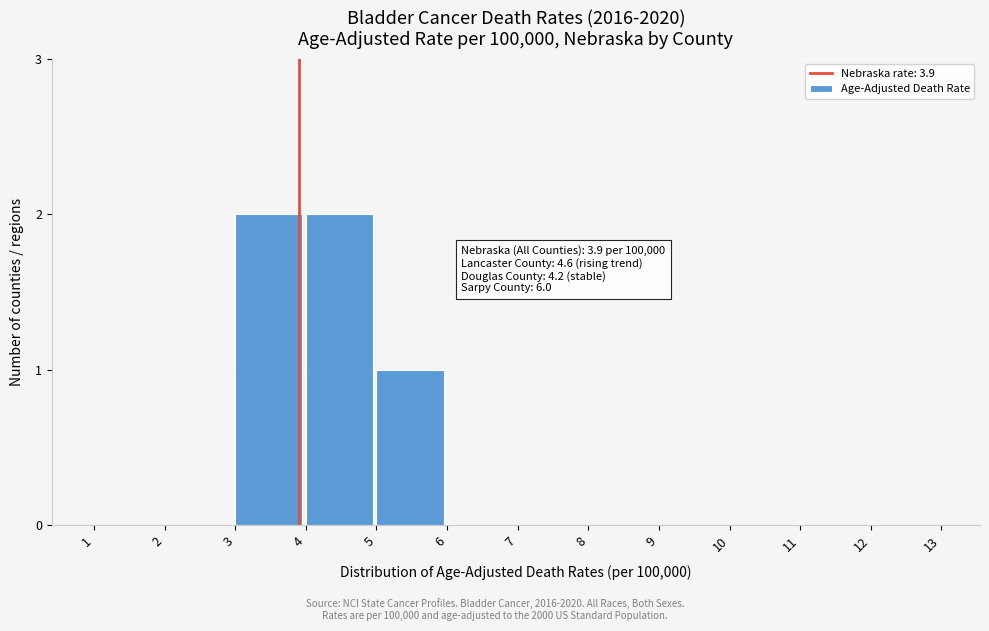

Reading left to right, extract all data points from this chart.

1=0	2=0	3=2	4=2	5=1	6=0	7=0	8=0	9=0	10=0	11=0	12=0